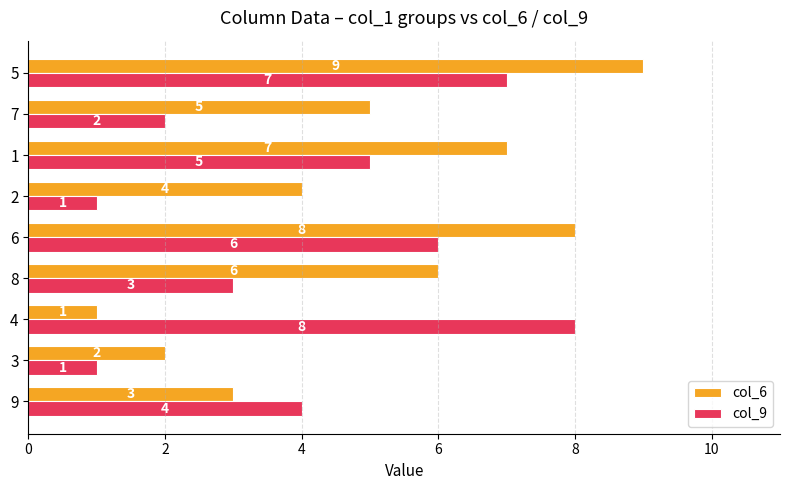

At which label is col_6 closest to 5?

7